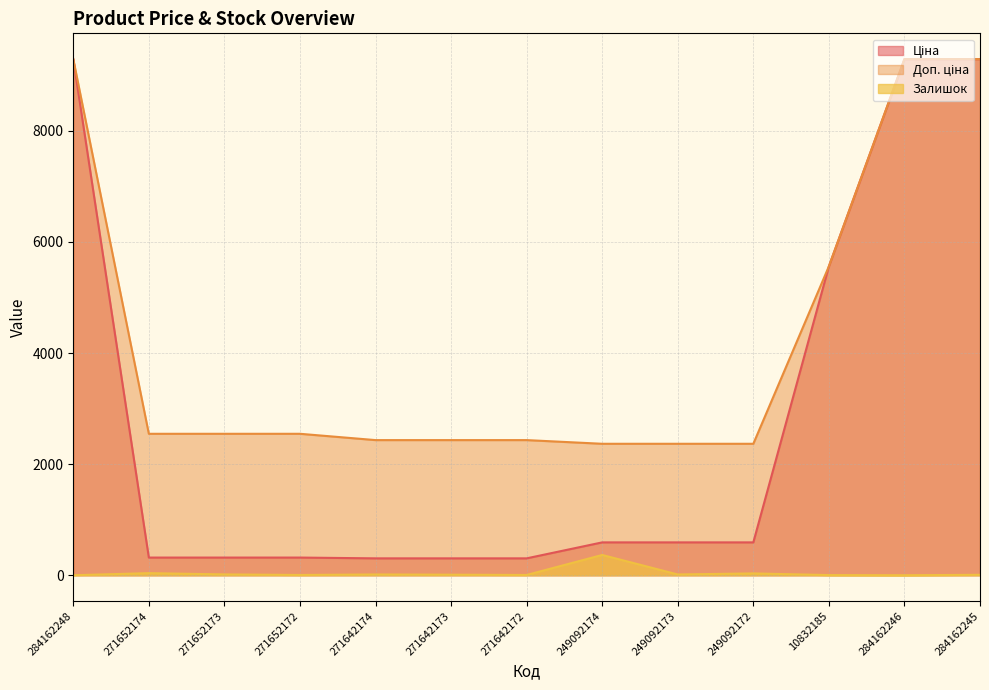

How many values in Залишок are above zero?

11